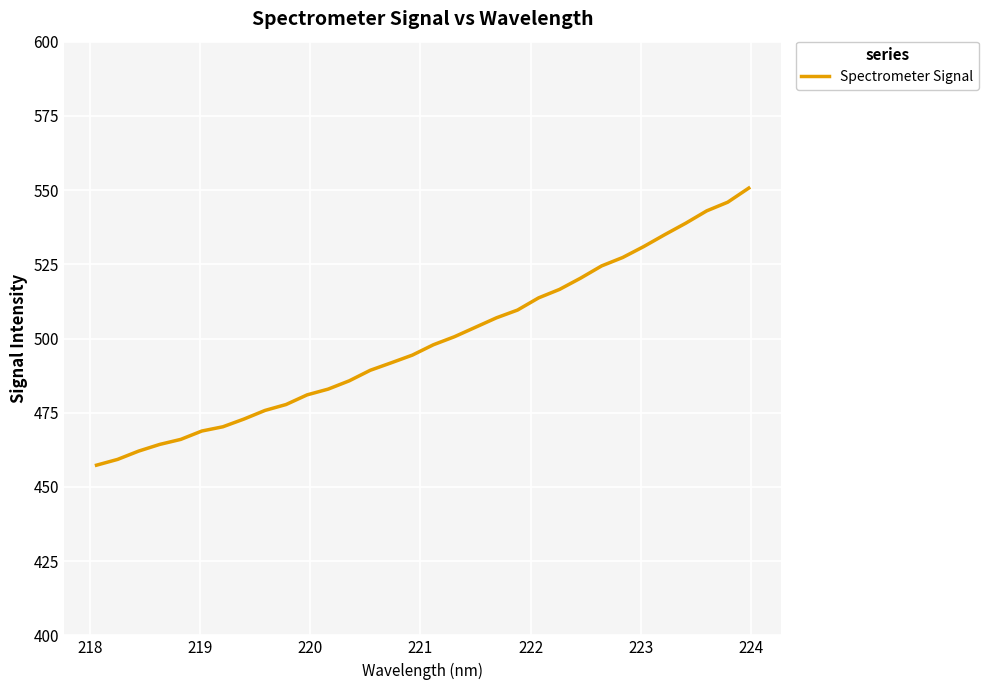

What is the smallest value displayed?

457.3